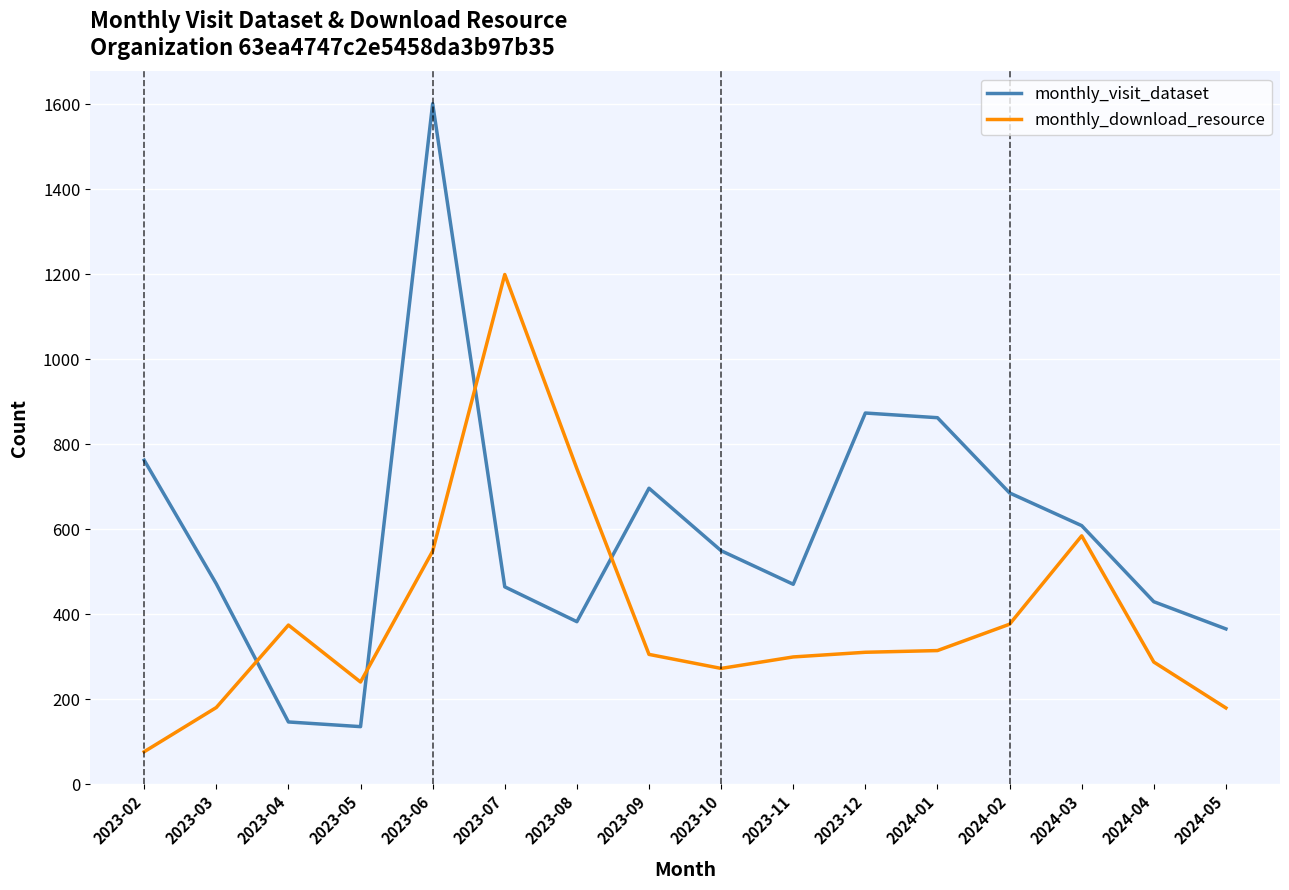

Is this an area chart (filled region under the line)?

No